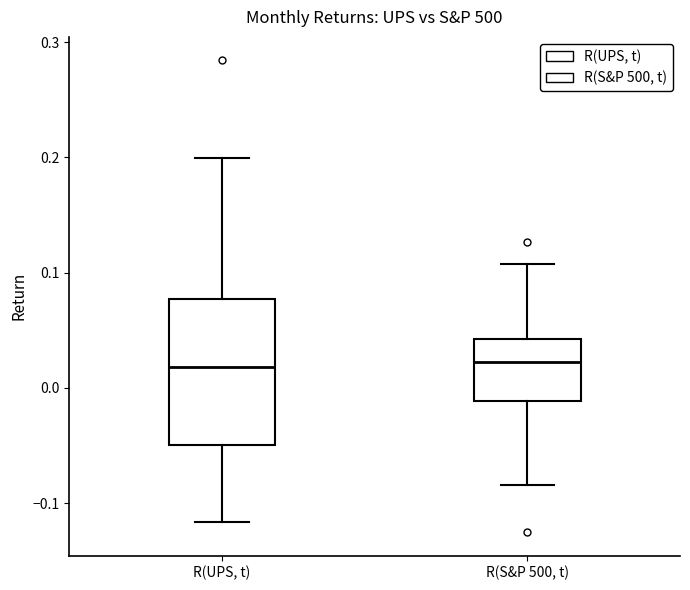

Which box is the tallest, from its lower edge to its upper edge?

R(UPS, t)